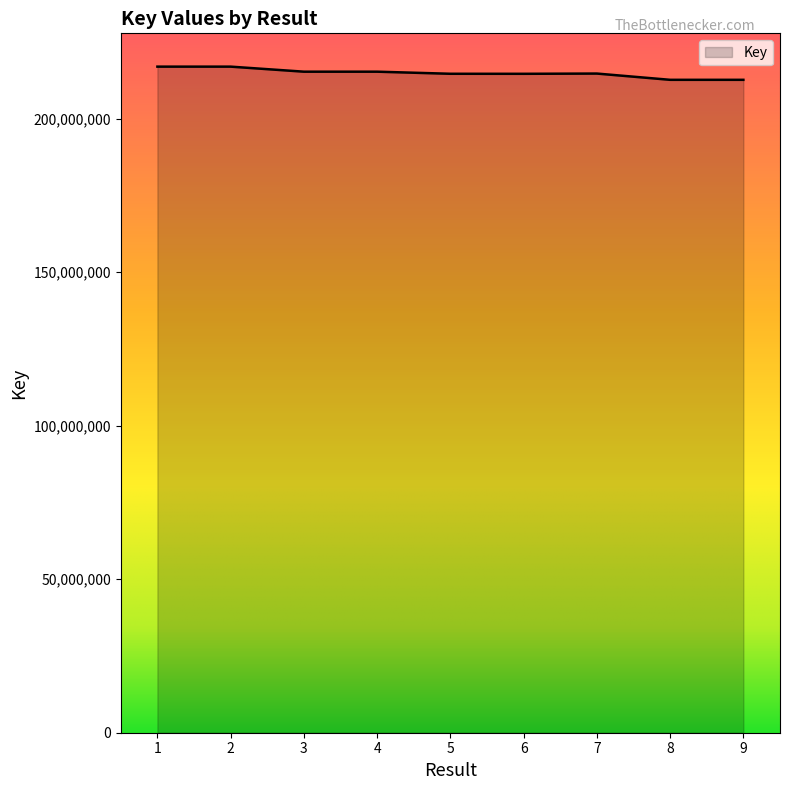

True or false: the data shows 212651736 at 8.

True